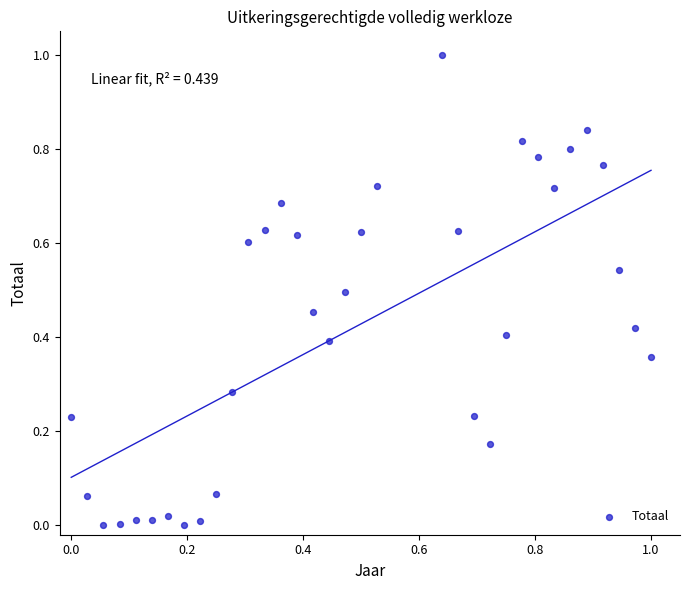

What is the range of X values (max minus min)?

1.0